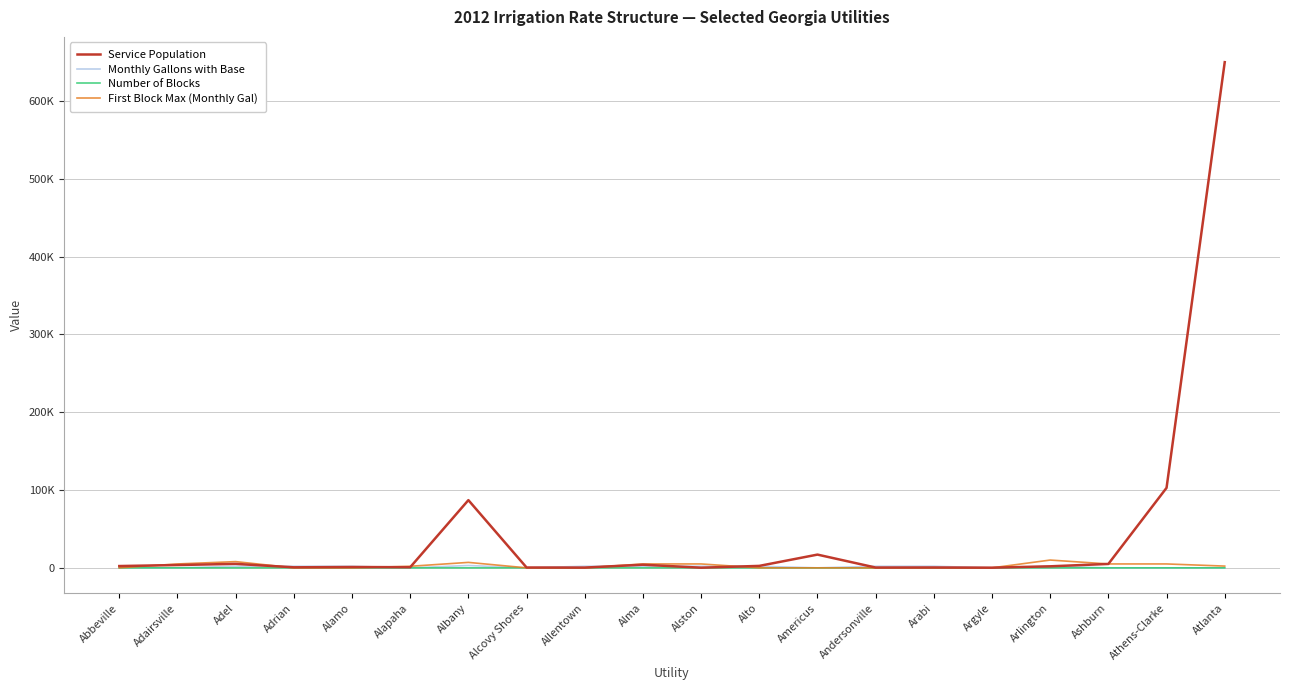

Reading left to right, extract all data points from this chart.

Service Population: Abbeville=2300	Adairsville=3600	Adel=5100	Adrian=675	Alamo=1040	Alapaha=791	Albany=87029	Alcovy Shores=432	Allentown=312	Alma=4030	Alston=169	Alto=2500	Americus=17013	Andersonville=372	Arabi=456	Argyle=211	Arlington=1950	Ashburn=5000	Athens-Clarke=102811	Atlanta=650000
Monthly Gallons with Base: Abbeville=0	Adairsville=0	Adel=2000	Adrian=2000	Alamo=2000	Alapaha=0	Albany=3000	Alcovy Shores=0	Allentown=2000	Alma=2000	Alston=2000	Alto=2000	Americus=0	Andersonville=2000	Arabi=2000	Argyle=0	Arlington=2000	Ashburn=0	Athens-Clarke=0	Atlanta=0
Number of Blocks: Abbeville=0	Adairsville=3	Adel=3	Adrian=0	Alamo=0	Alapaha=6	Albany=3	Alcovy Shores=0	Allentown=0	Alma=4	Alston=5	Alto=0	Americus=0	Andersonville=0	Arabi=0	Argyle=0	Arlington=2	Ashburn=5	Athens-Clarke=4	Atlanta=3
First Block Max (Monthly Gal): Abbeville=0	Adairsville=5000	Adel=8000	Adrian=0	Alamo=0	Alapaha=2000	Albany=7000	Alcovy Shores=0	Allentown=0	Alma=5000	Alston=5000	Alto=0	Americus=0	Andersonville=0	Arabi=0	Argyle=0	Arlington=10000	Ashburn=5000	Athens-Clarke=5000	Atlanta=2244